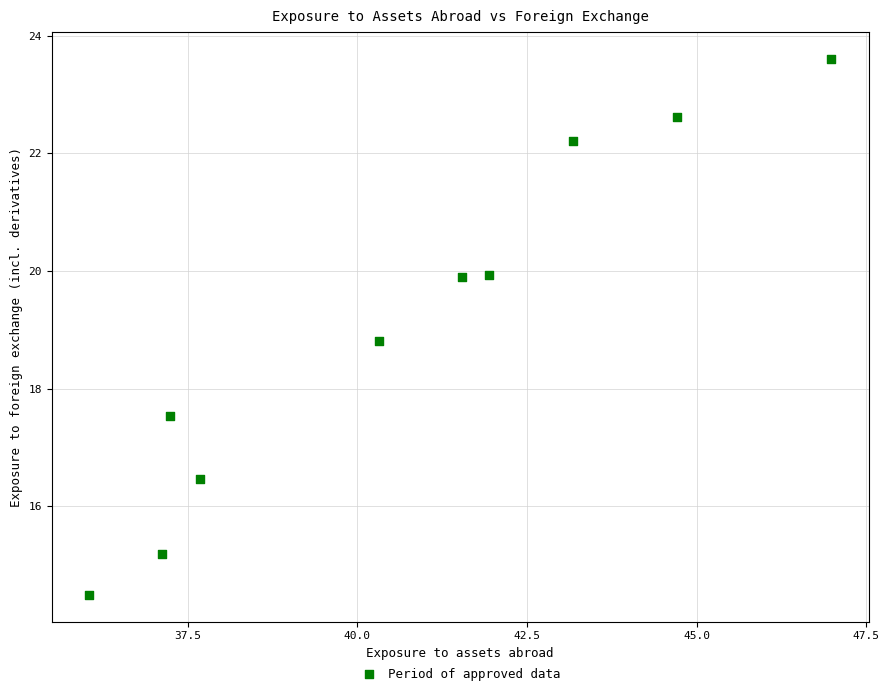

What is the range of X values (max minus min)?

10.9